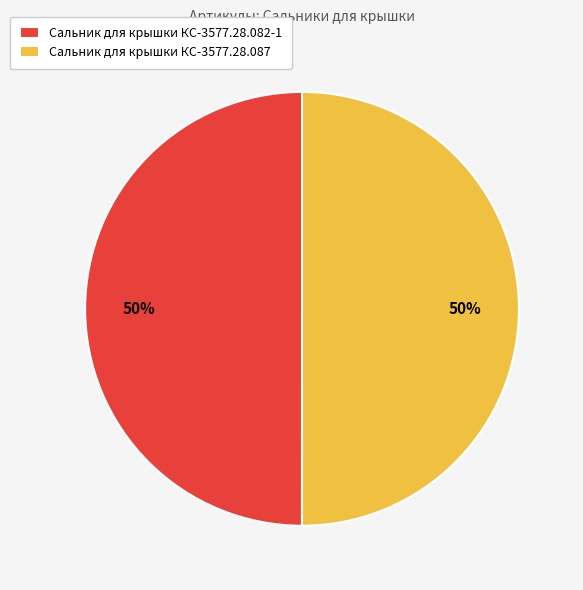

To the nearest percent, what portion does Сальник для крышки КС-3577.28.087 represent?

50%